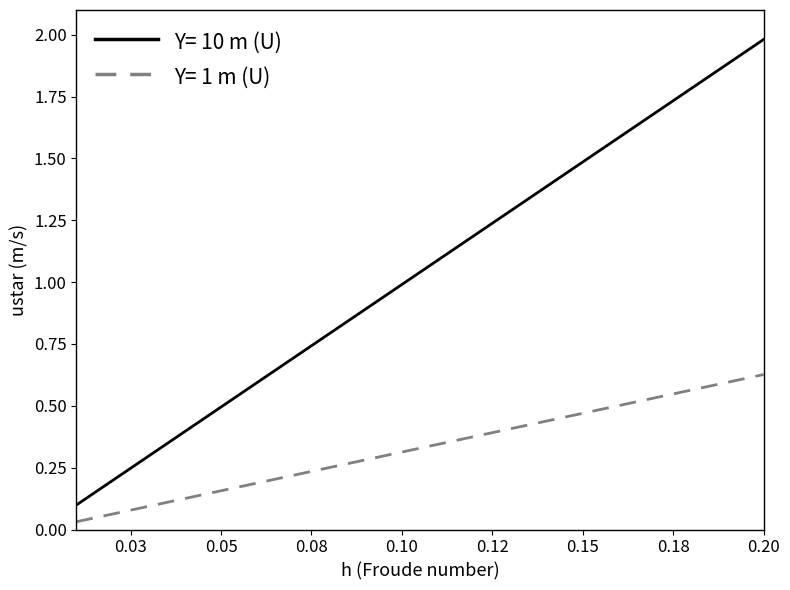

Which series has the largest range (max minus min)?

Y= 10 m (U)